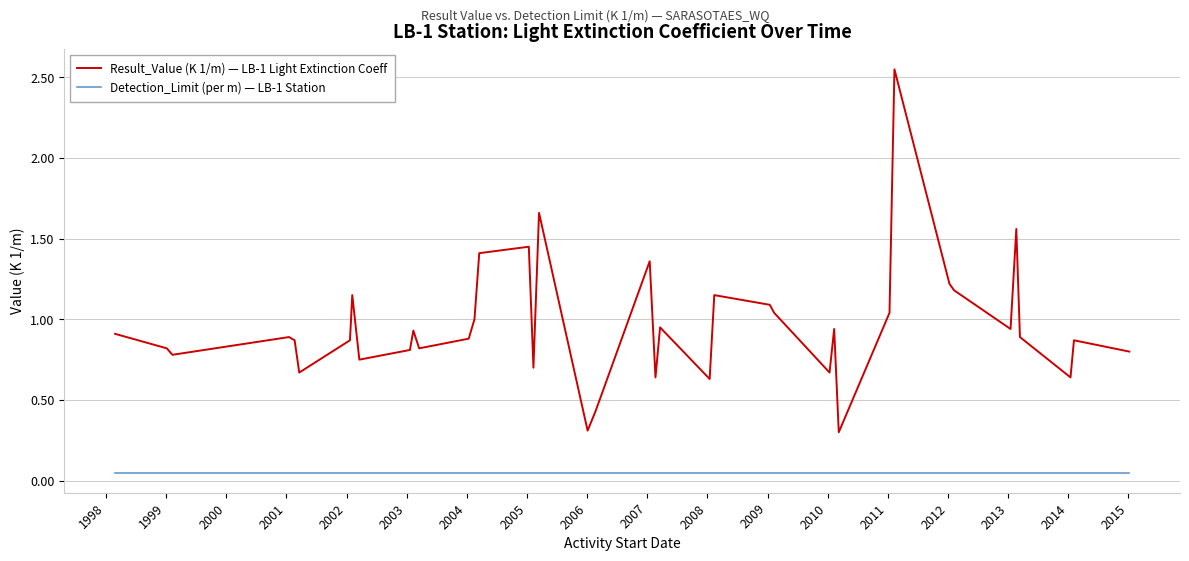

List the series in order of their overall mean, lowest first.

Detection_Limit (per m) — LB-1 Station, Result_Value (K 1/m) — LB-1 Light Extinction Coeff